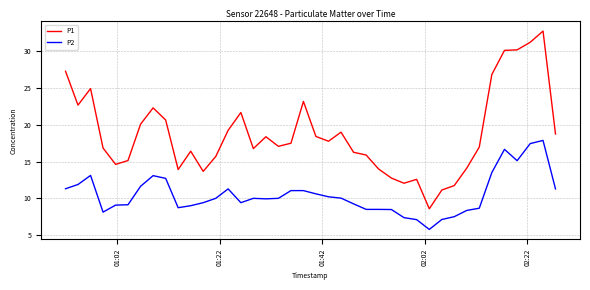

In P1, how many points are lower than both neighbors (excluding endpoints)?

9